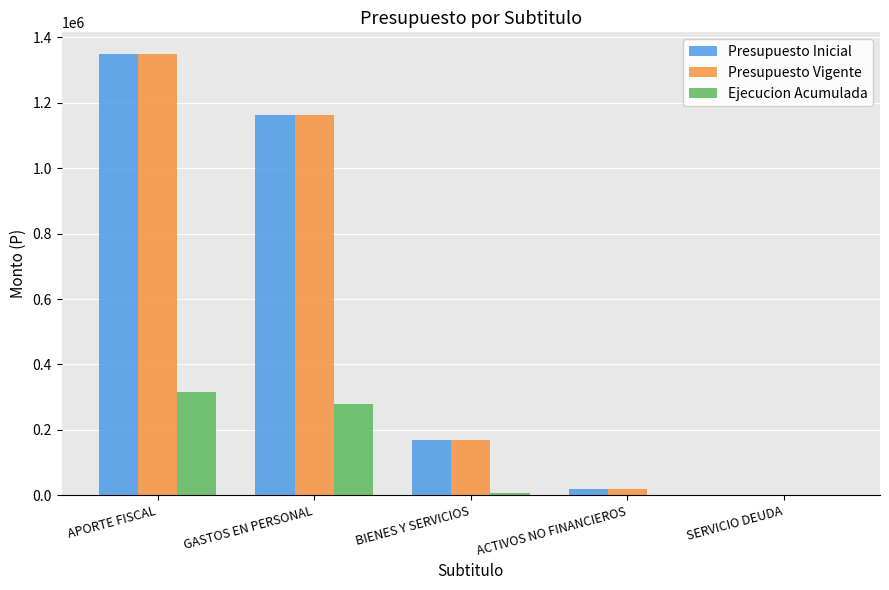

What is the sum of all Presupuesto Inicial values?

2696258